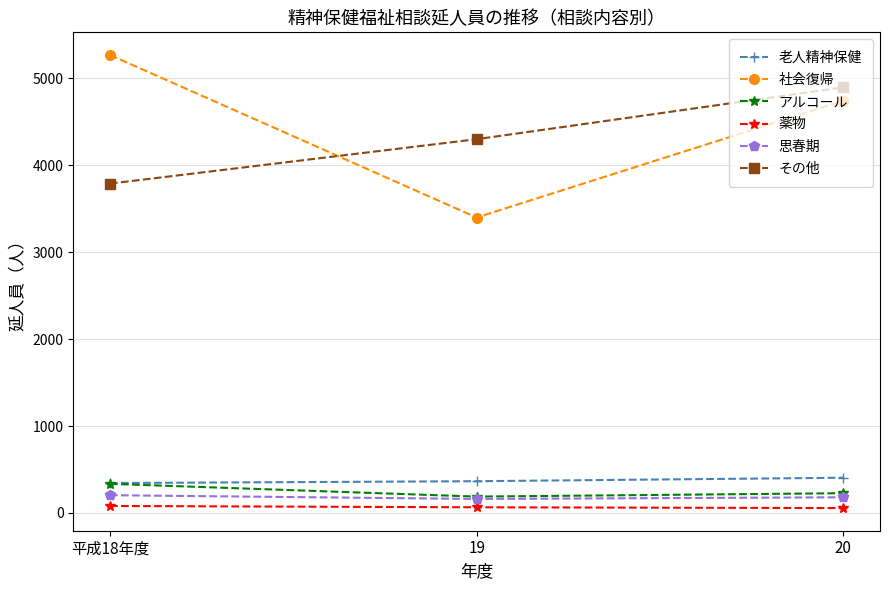

At which category is the sum across all series the highest?

20